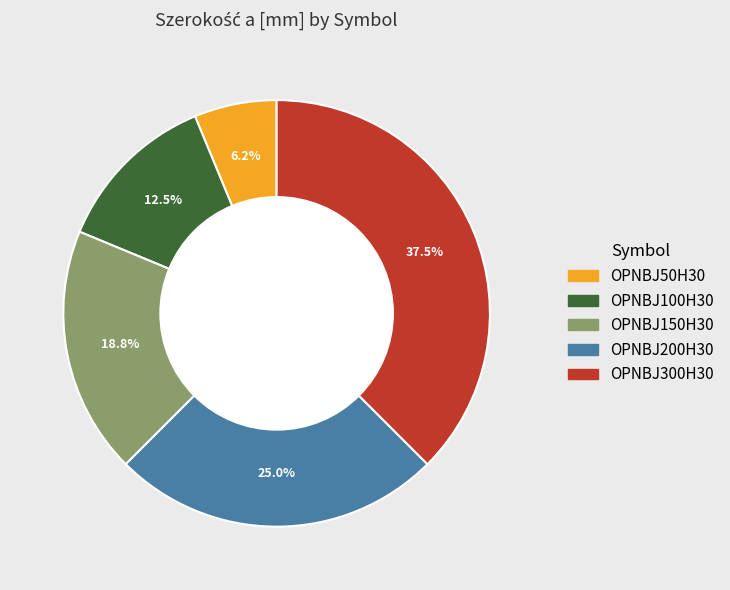

How much of the chart is everything except OPNBJ100H30?

87.5%